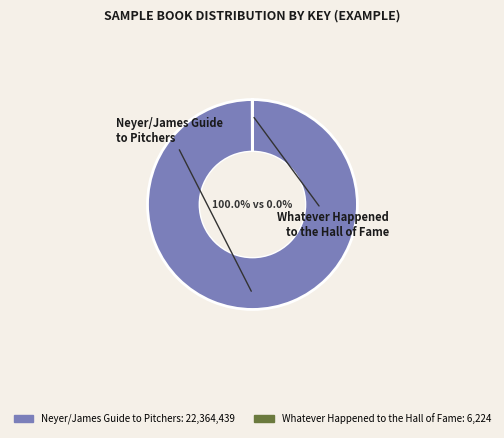

To the nearest percent, what is the difference between the largest and smallest slice percentages?

100%